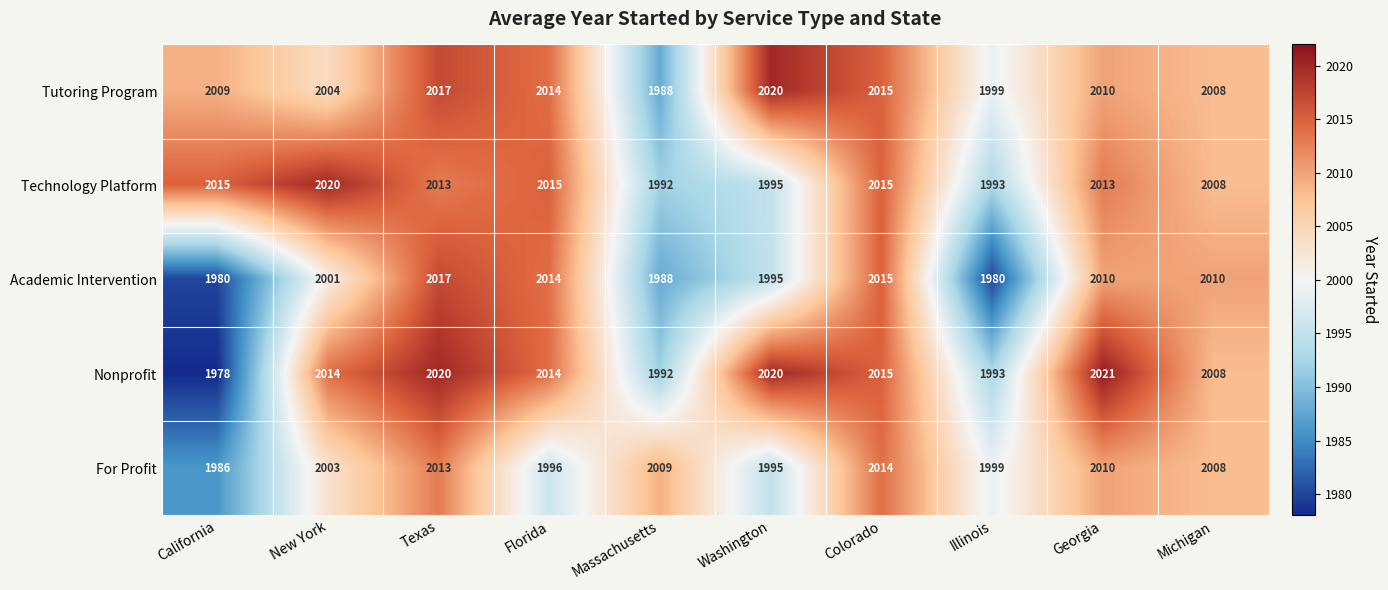

Is it true that For Profit equals 3294 at Illinois?

False